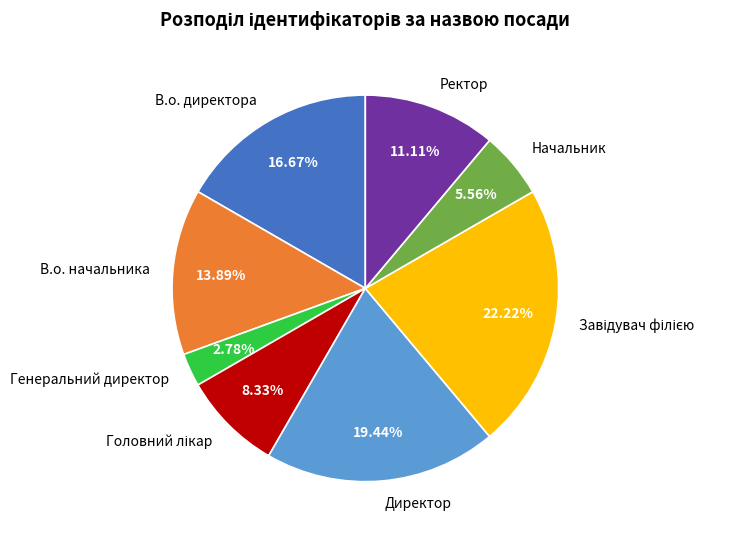

Does Начальник account for over 50% of the chart?

No